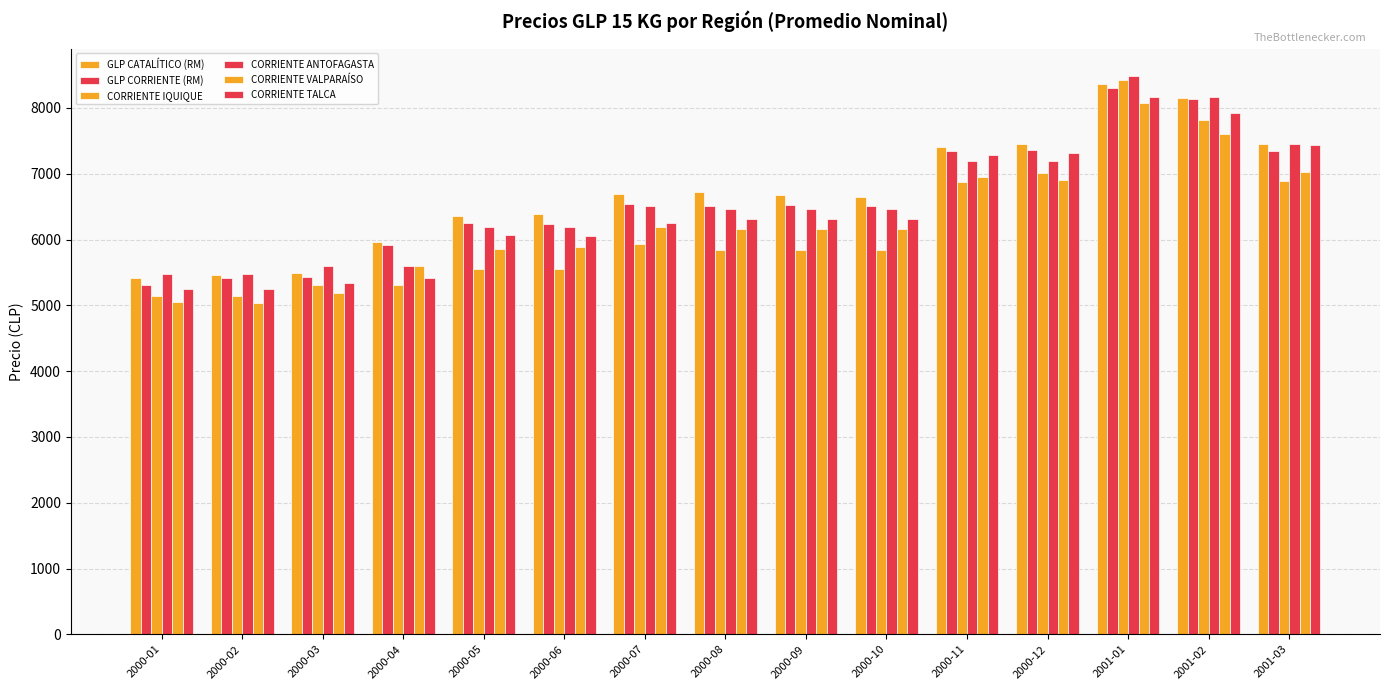

Is it true that CORRIENTE VALPARAÍSO equals 10186 at 2000-08?

False